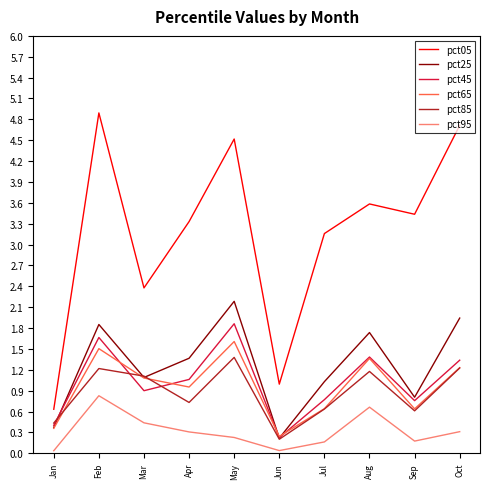

What is the difference between the maximum and minimum values in the pct45 series?

1.6